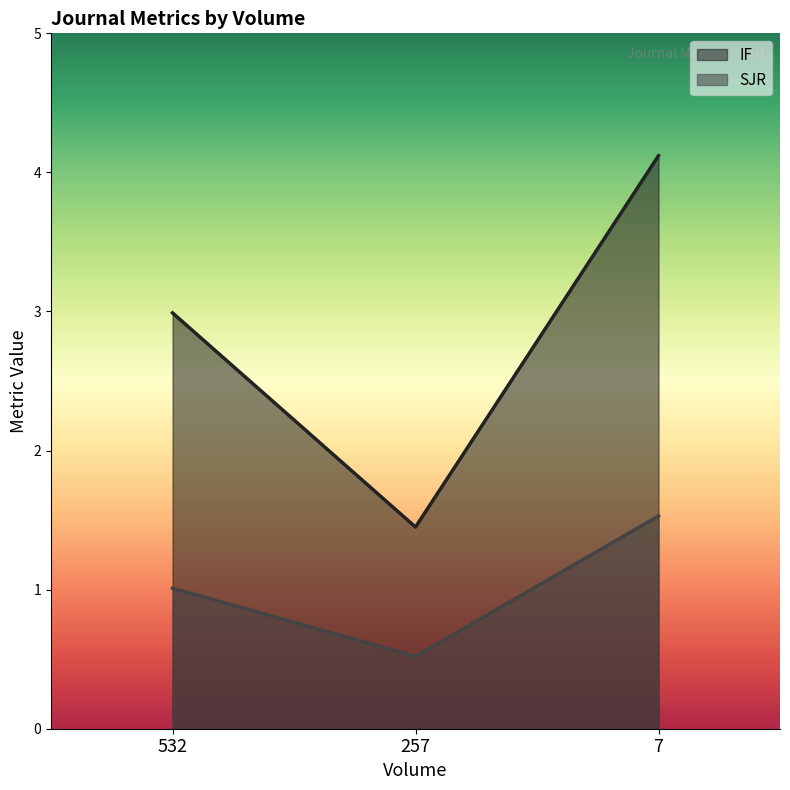

True or false: IF has a value of 1.4 at 257.

True